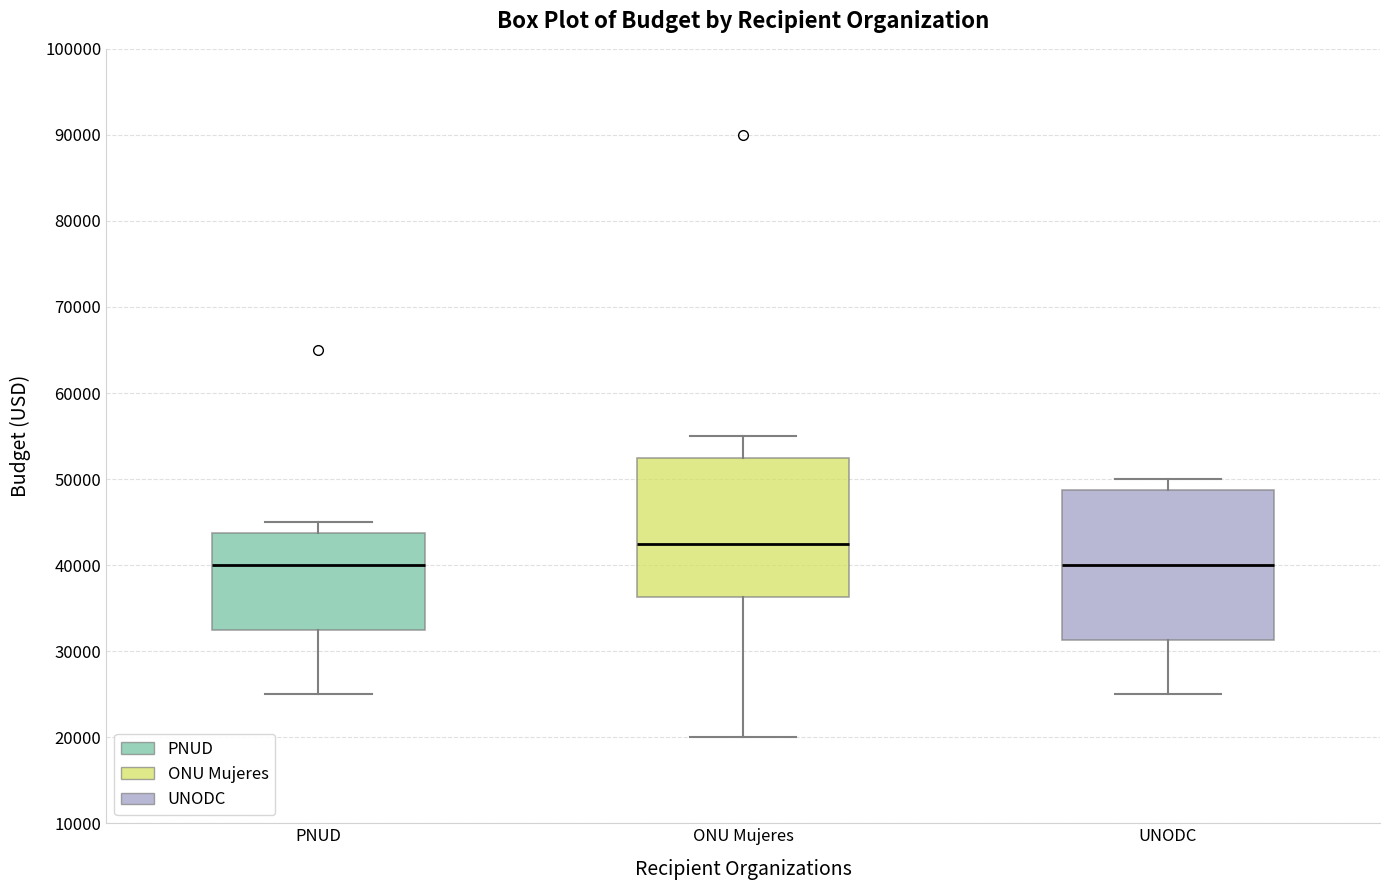

Reading left to right, read every box against the y-axis: the position of its median line, the range the box covers, and the ends of its whiskers. The values are not printed on the chart, so give them approximately, as read against the axis.

PNUD: median 40000, box 33000 to 44000, whiskers 25000 to 45000
ONU Mujeres: median 43000, box 36000 to 53000, whiskers 20000 to 55000
UNODC: median 40000, box 31000 to 49000, whiskers 25000 to 50000